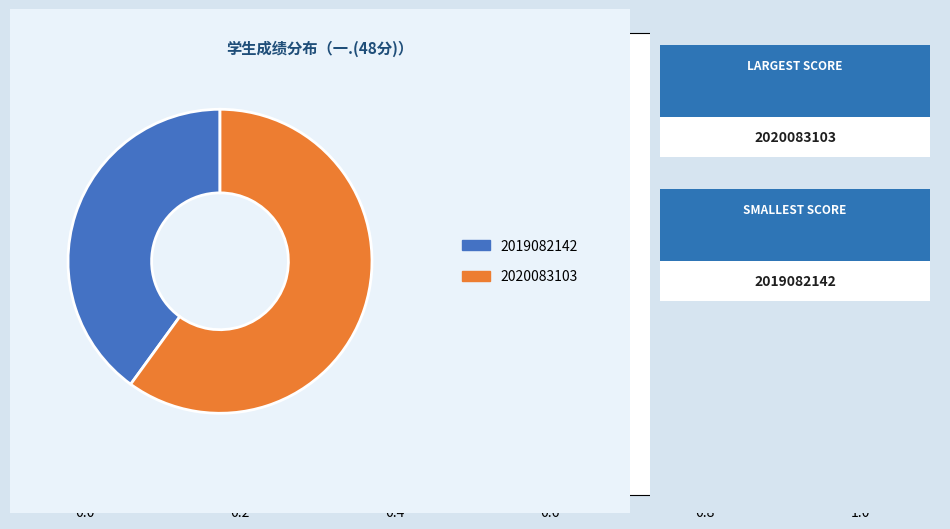

Is there any slice that represents more than half of the pie?

Yes